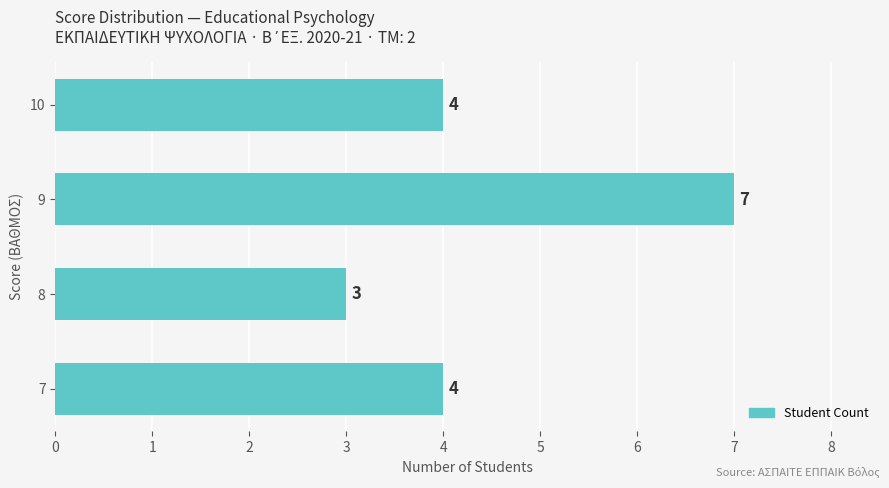

The value at 10 is 2. True or false?

False